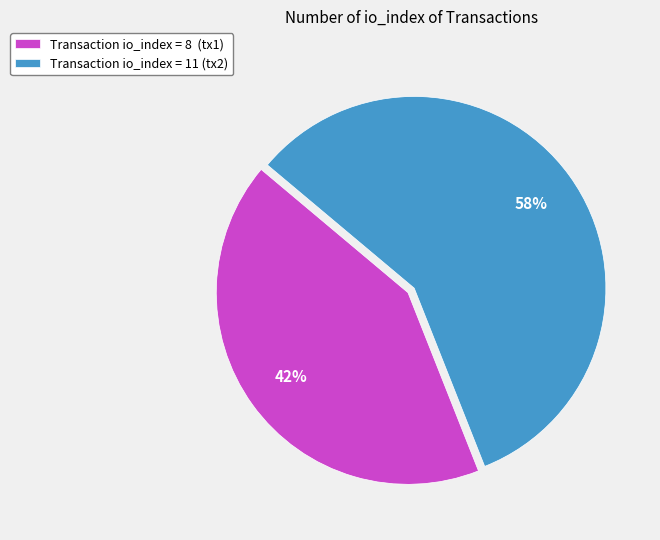

How many segments does this pie chart have?

2